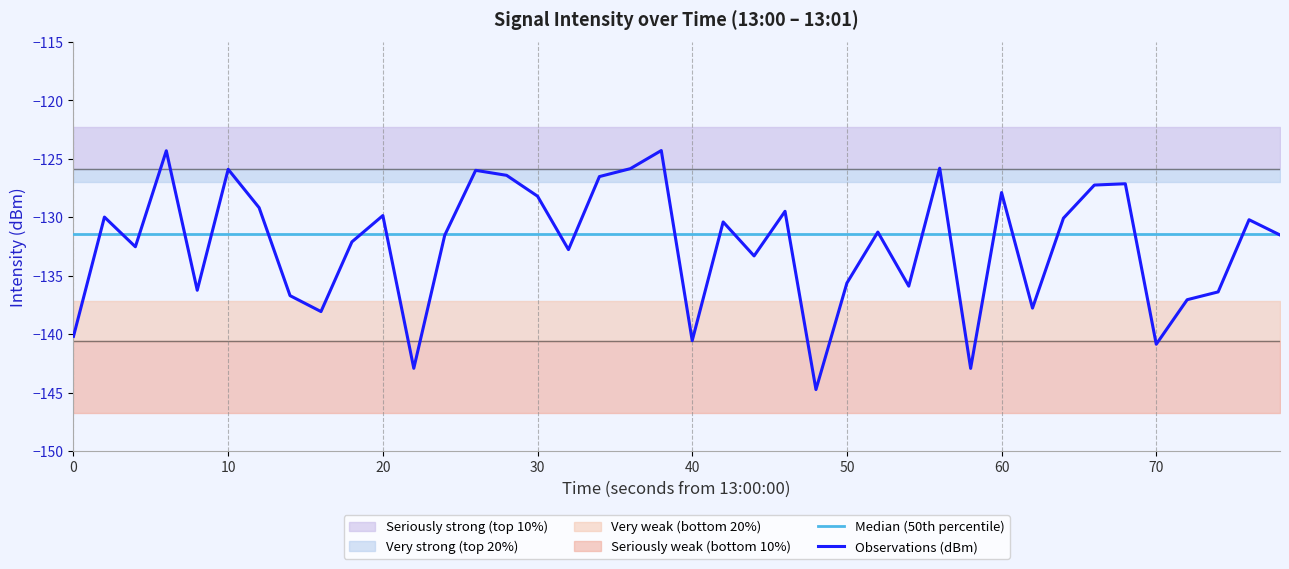

True or false: Observations (dBm) has a value of -125.9 at 10.

True